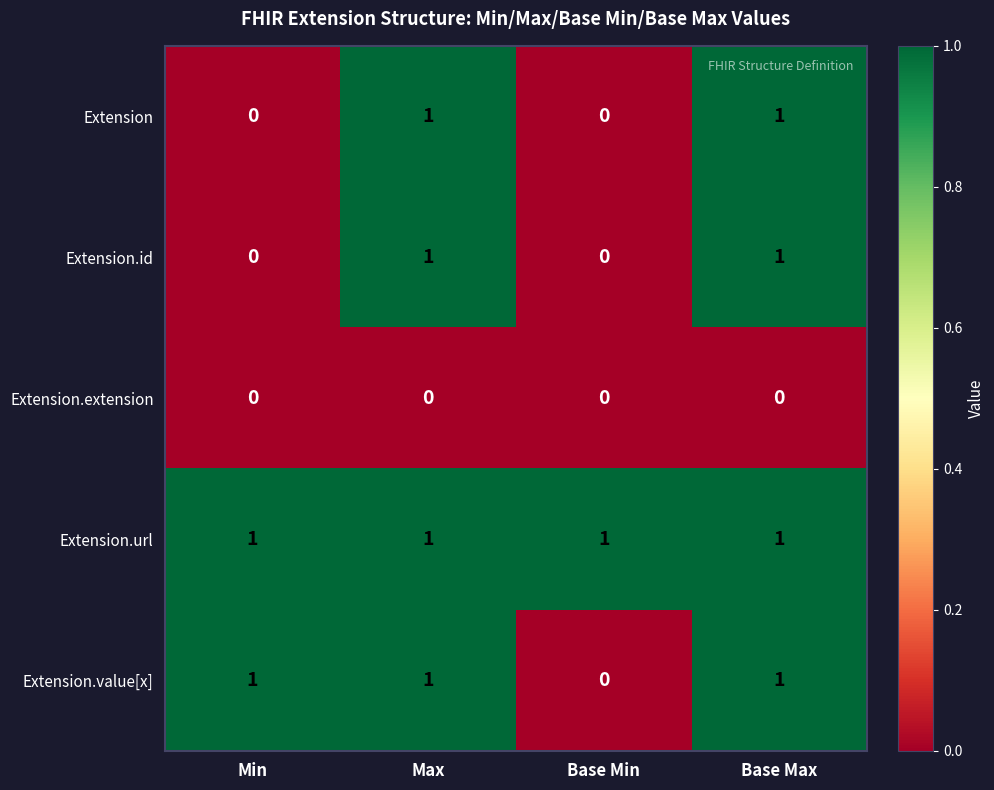

Count the Extension values in the range 0 to 1.

4